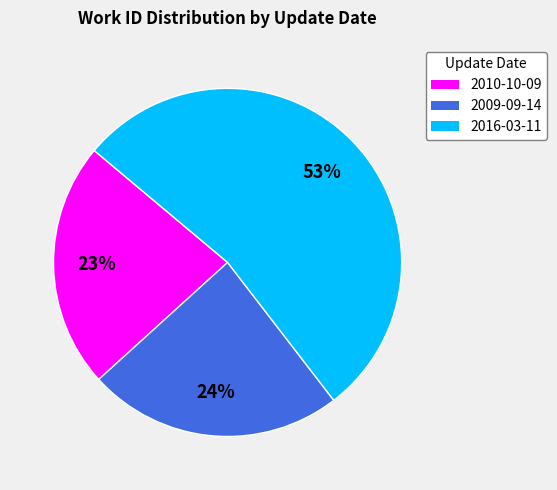

Does 2010-10-09 account for over 50% of the chart?

No